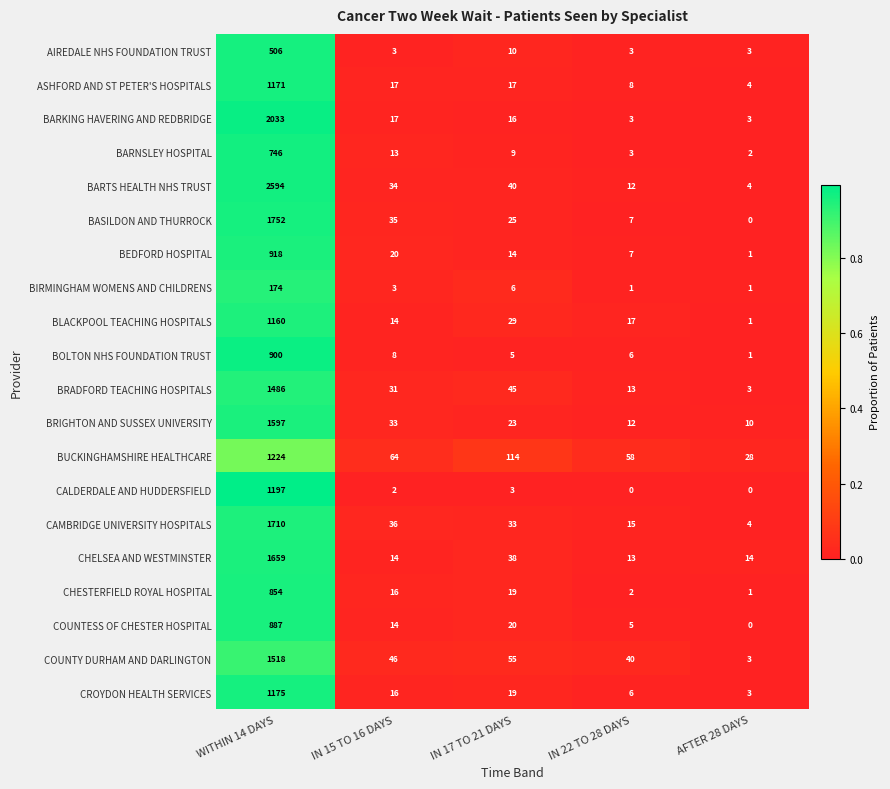

Between IN 17 TO 21 DAYS and IN 22 TO 28 DAYS, which series saw the biggest shift?

BUCKINGHAMSHIRE HEALTHCARE